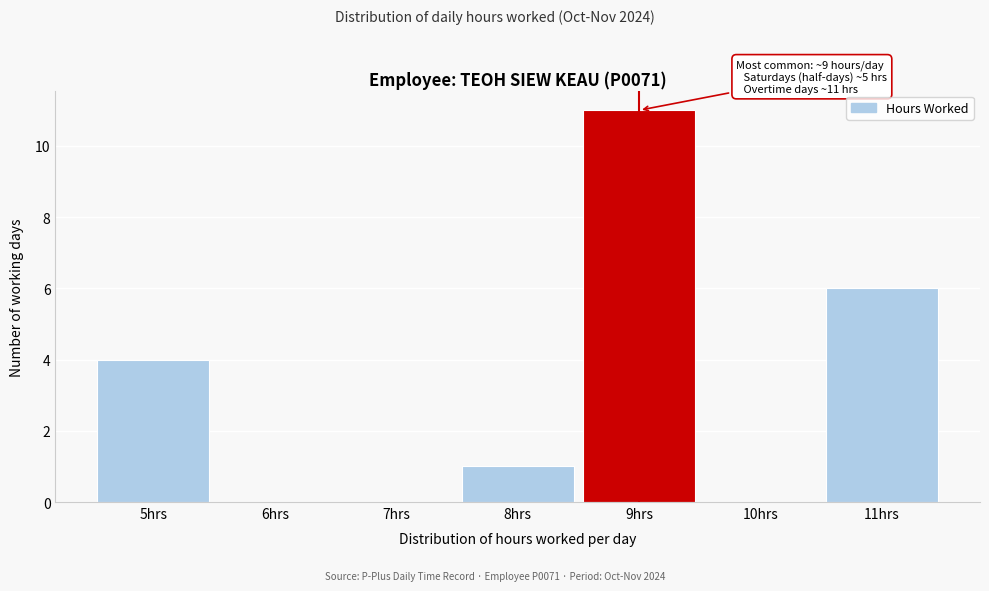

Which range on the x-axis has the tallest bar?

8.5 to 9.5